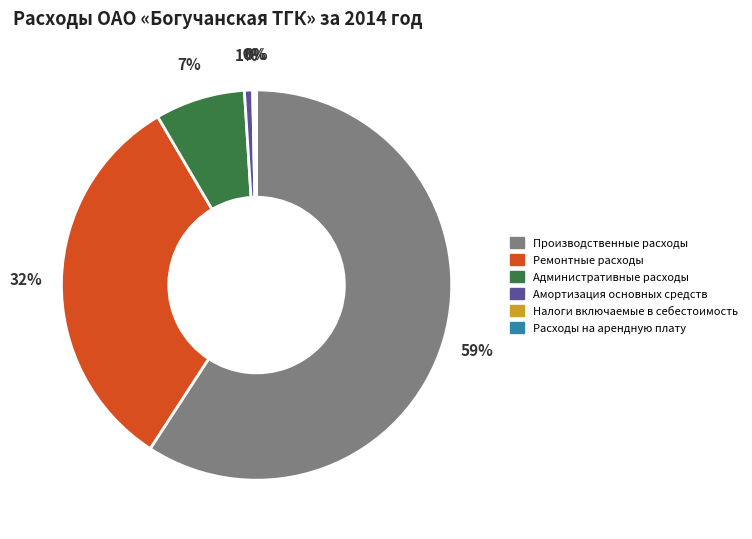

Which has a higher value, Административные расходы or Производственные расходы?

Производственные расходы